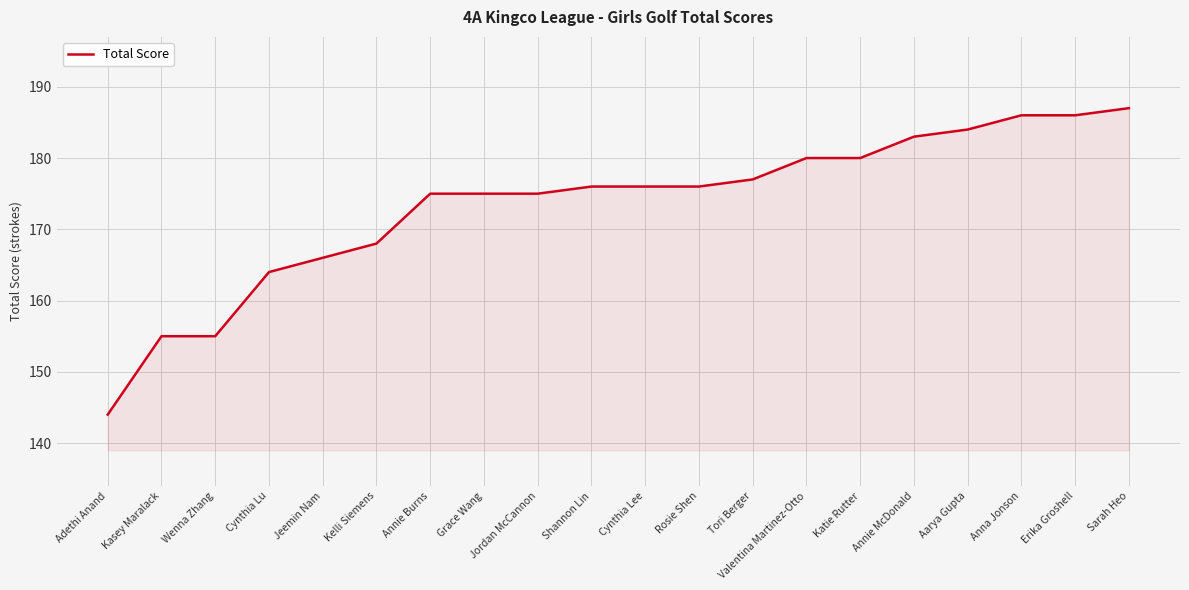

Does the chart display data point markers on the line(s)?

No